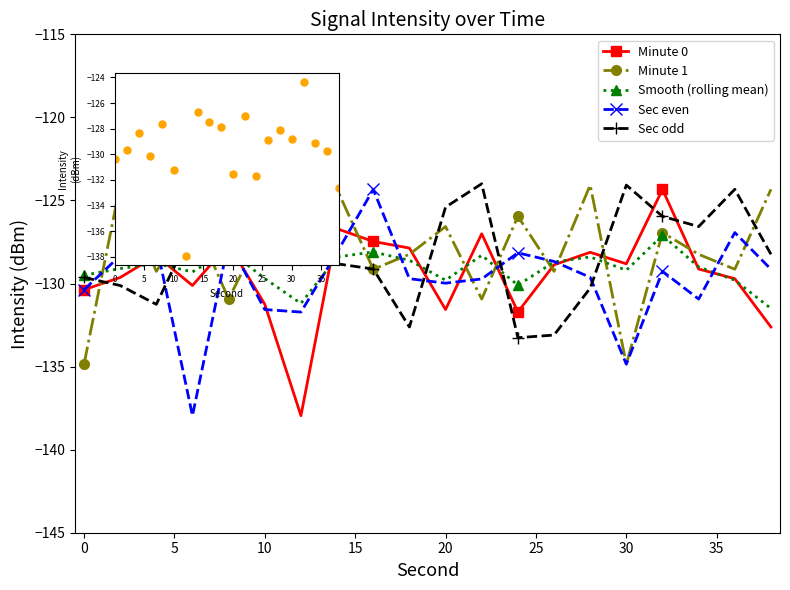

What is the average value of the Sec even series?

-129.7